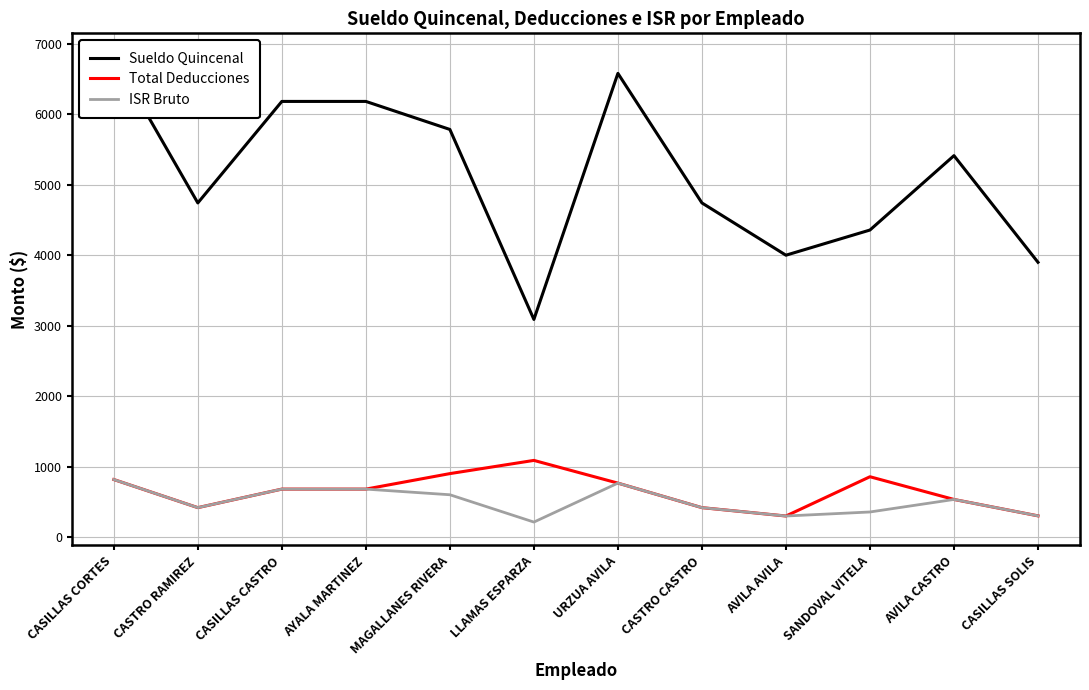

How many lines are shown in the chart?

3